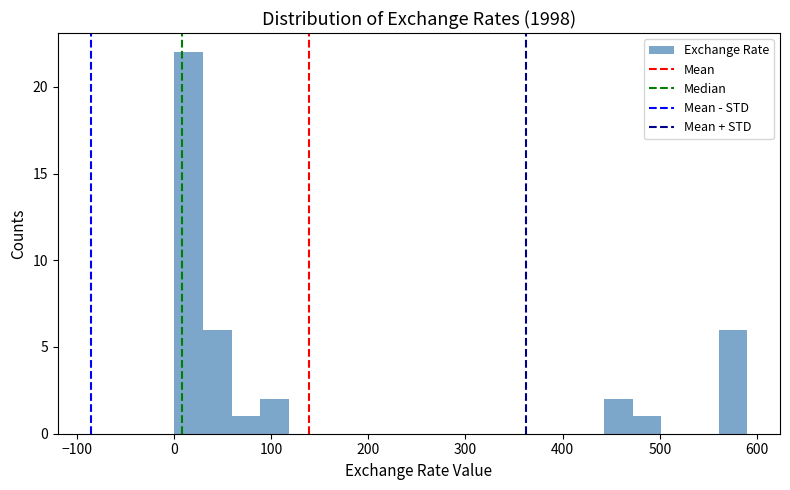

Around what value on the x-axis is the tallest bar? Give the approximate position of its centre, as read against the axis.

20